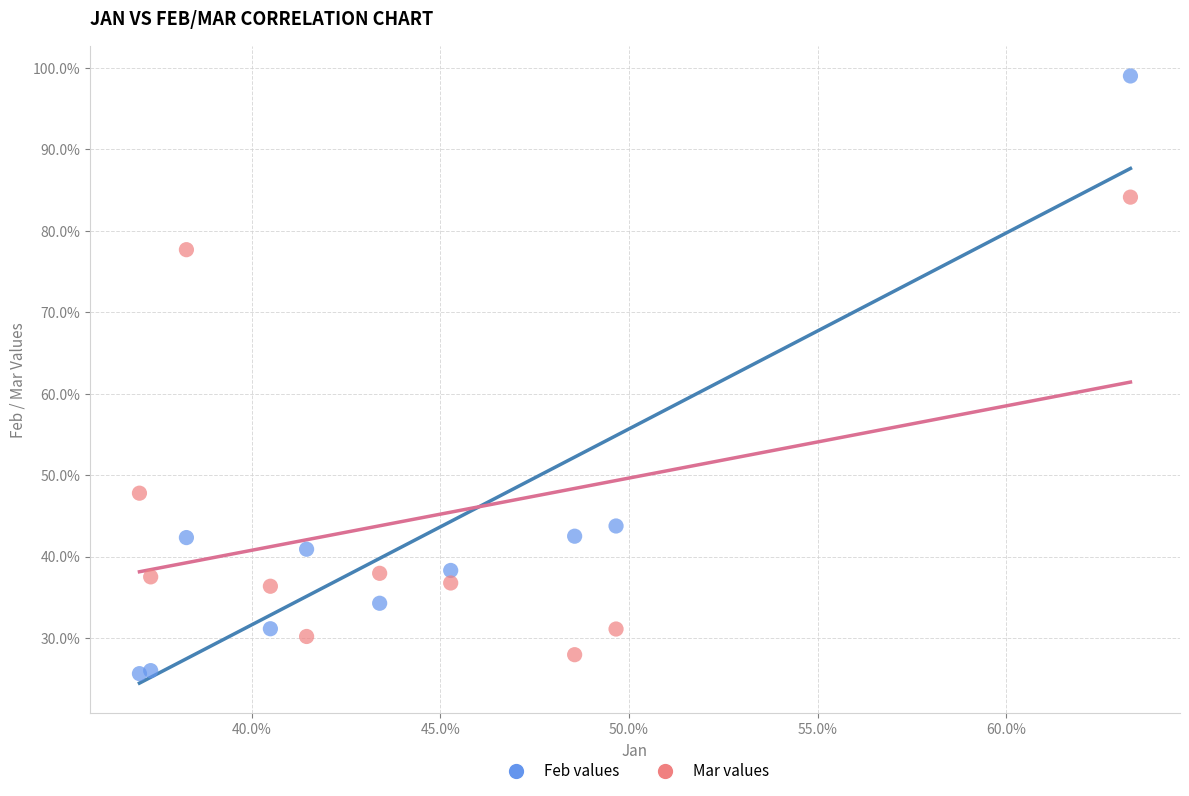

What are all the series names shown in the legend?

Feb values, Mar values